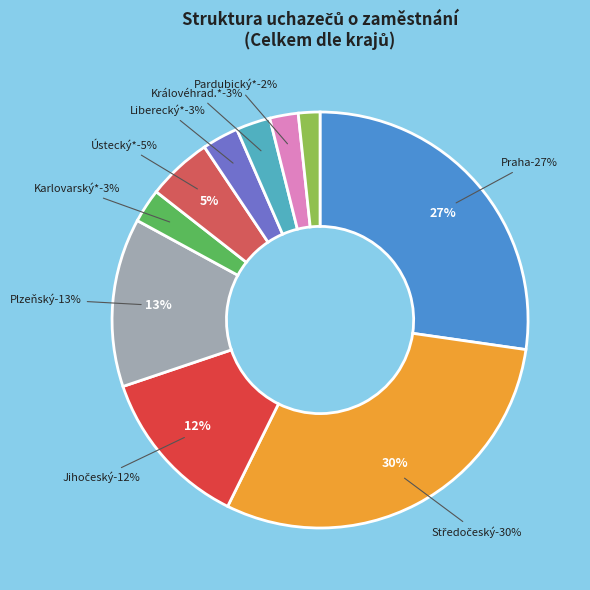

Is it true that Karlovarský kraj is 21% of the pie?

False